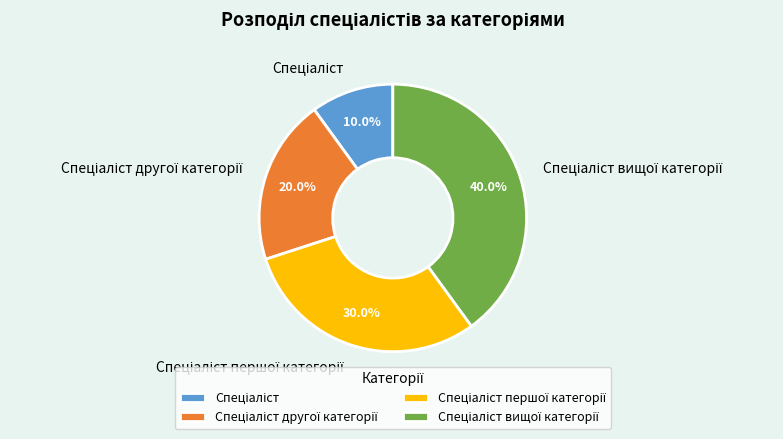

Is there a majority slice in this chart?

No